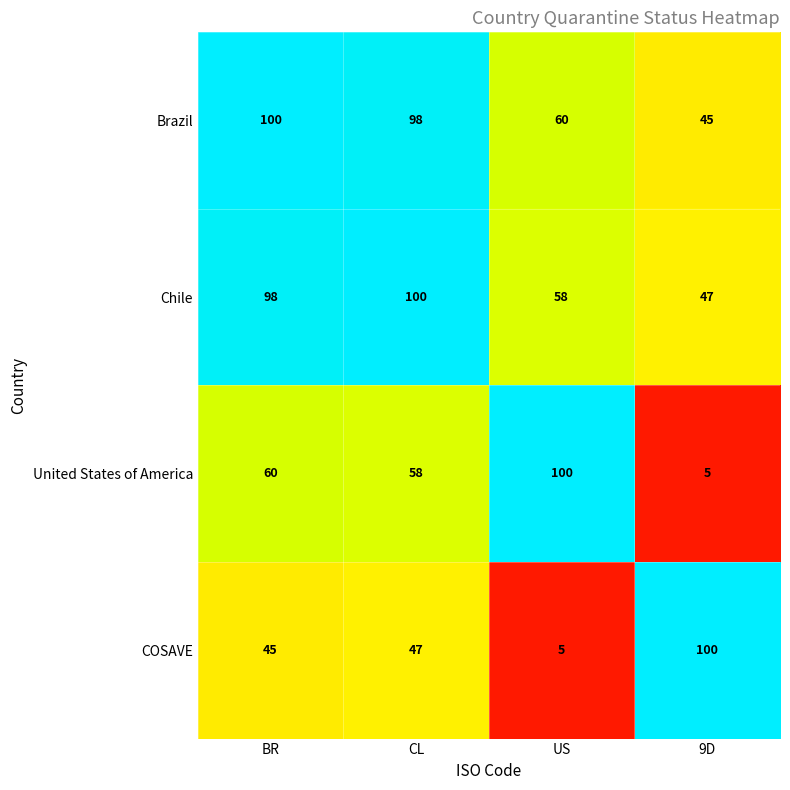

The Chile series shows 98 at BR. True or false?

True